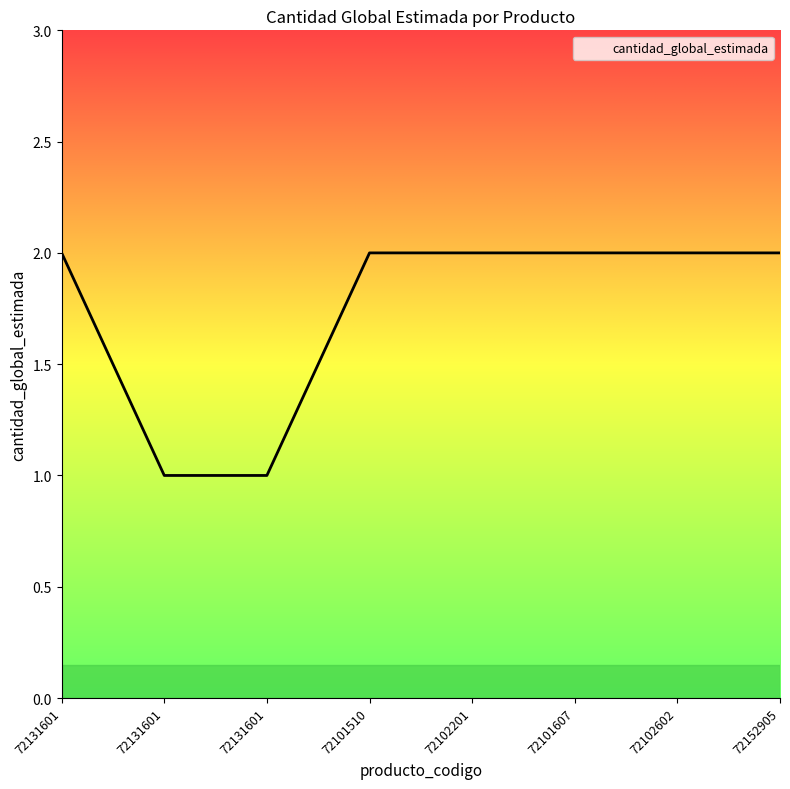

Rank the categories by value from highest to lowest.

72131601, 72101510, 72102201, 72101607, 72102602, 72152905, 72131601, 72131601